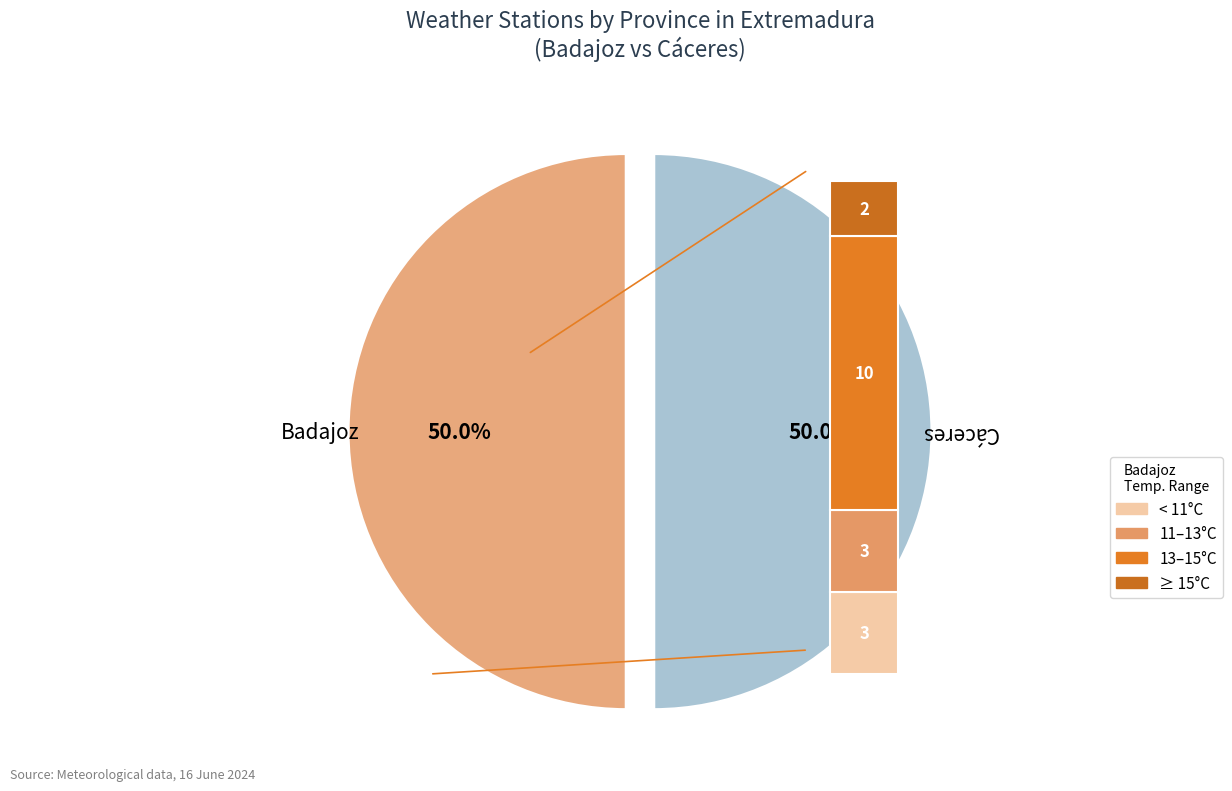

Combined, do Badajoz and Cáceres account for over 50%?

Yes